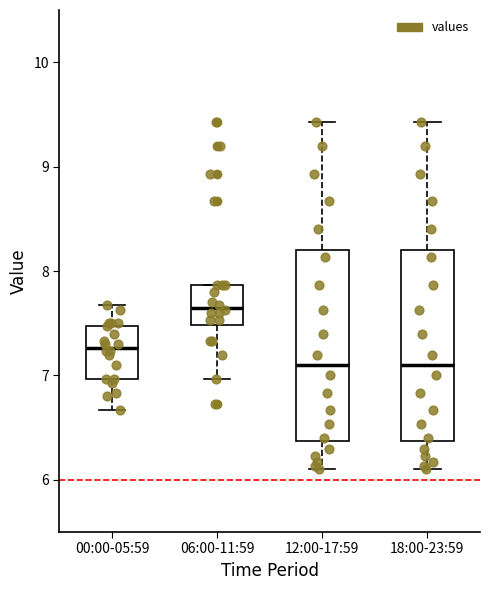

Reading left to right, read every box against the y-axis: the position of its median line, the range the box covers, and the ends of its whiskers. The values are not printed on the chart, so give them approximately, as read against the axis.

00:00-05:59: median 7.3, box 7.0 to 7.5, whiskers 6.7 to 7.7
06:00-11:59: median 7.7, box 7.5 to 7.9, whiskers 7.0 to 7.9
12:00-17:59: median 7.1, box 6.4 to 8.2, whiskers 6.1 to 9.4
18:00-23:59: median 7.1, box 6.4 to 8.2, whiskers 6.1 to 9.4